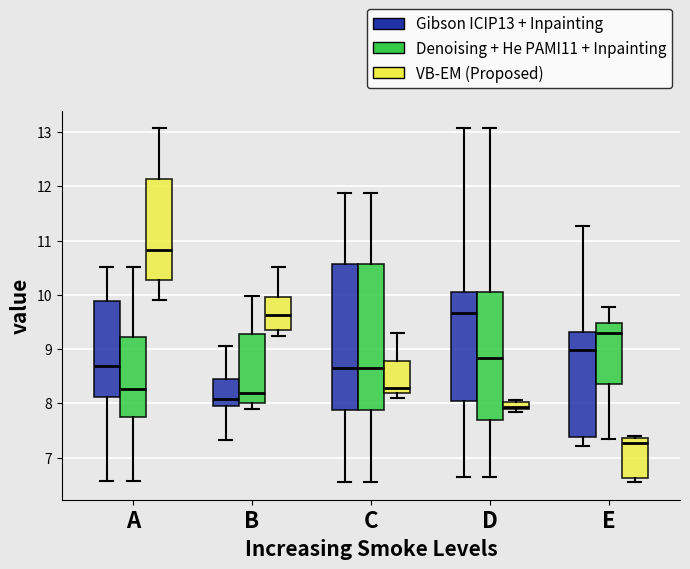

Where is the lower edge of the box for D (VB-EM (Proposed)) on the y-axis? The values are not printed on the chart, so give them approximately, as read against the axis.

7.9